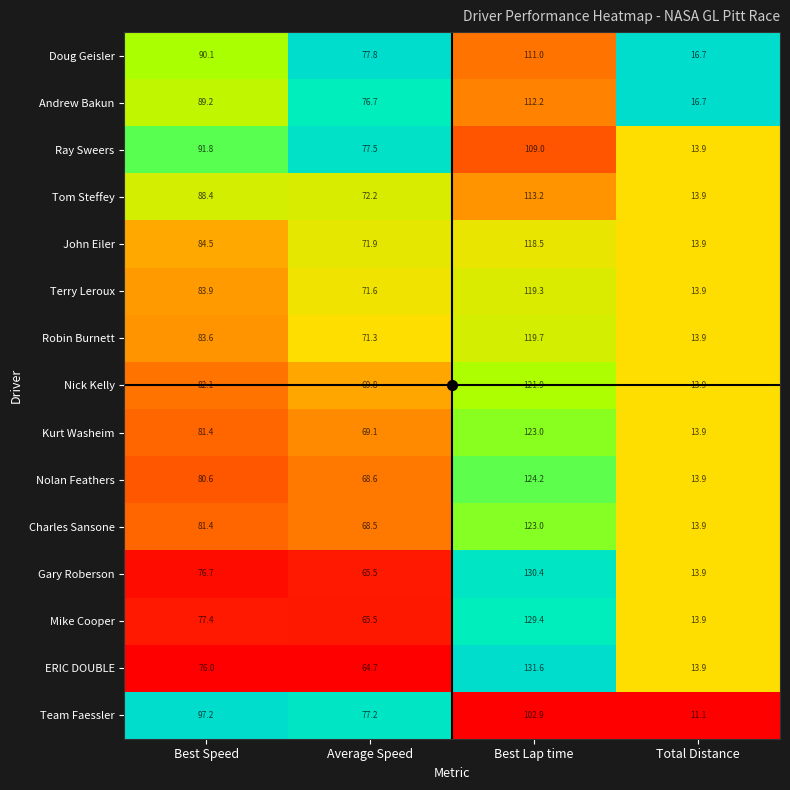

Read the Ray Sweers value at Average Speed.

77.5